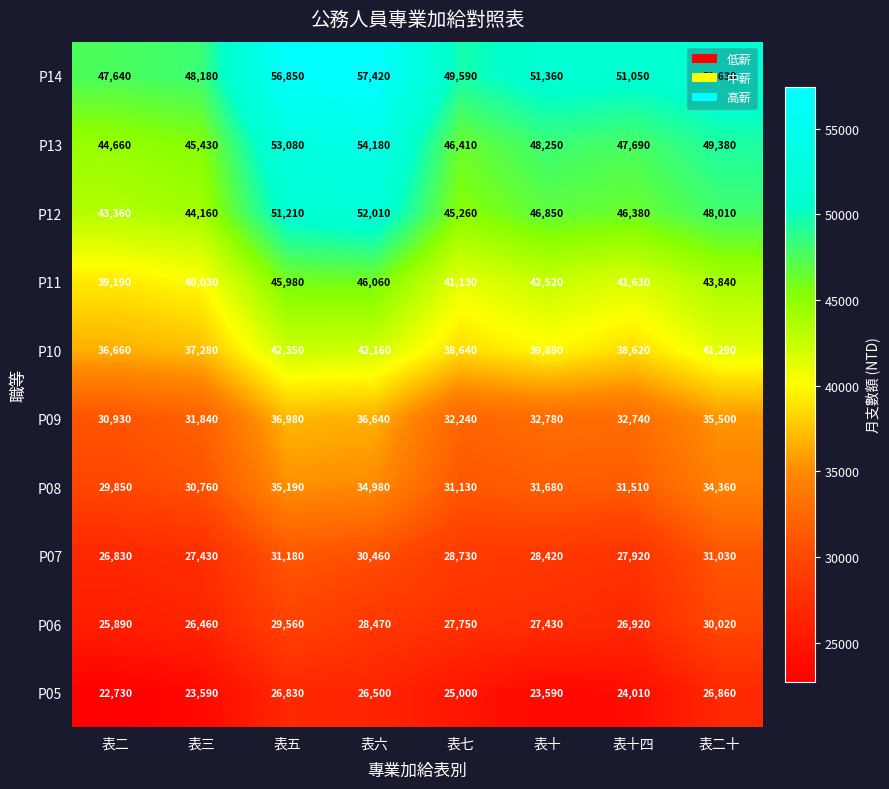

At how many categories does at least one series exceed 23390?

8